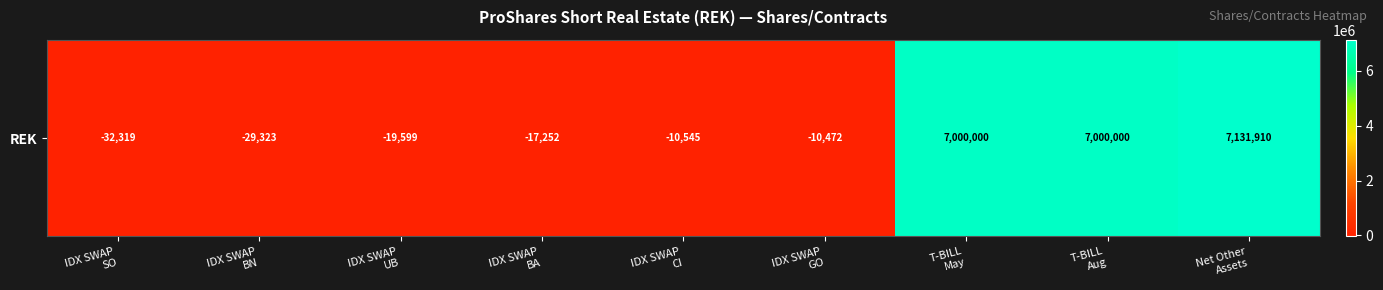

Which label corresponds to the smallest value in the chart?

IDX SWAP
SO